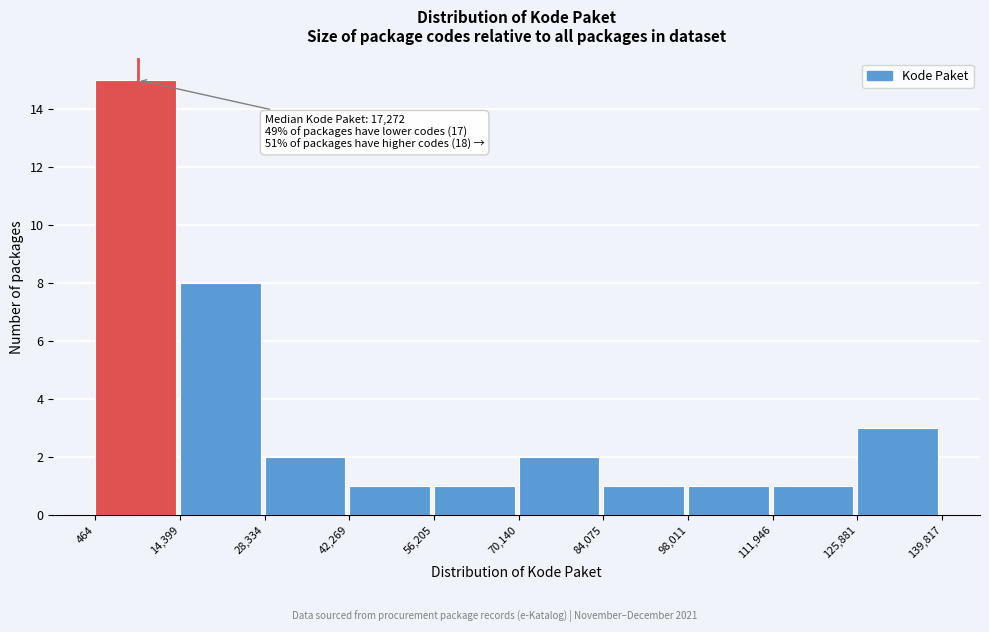

Over which range of the x-axis is the bar tallest?

464 to 14,399